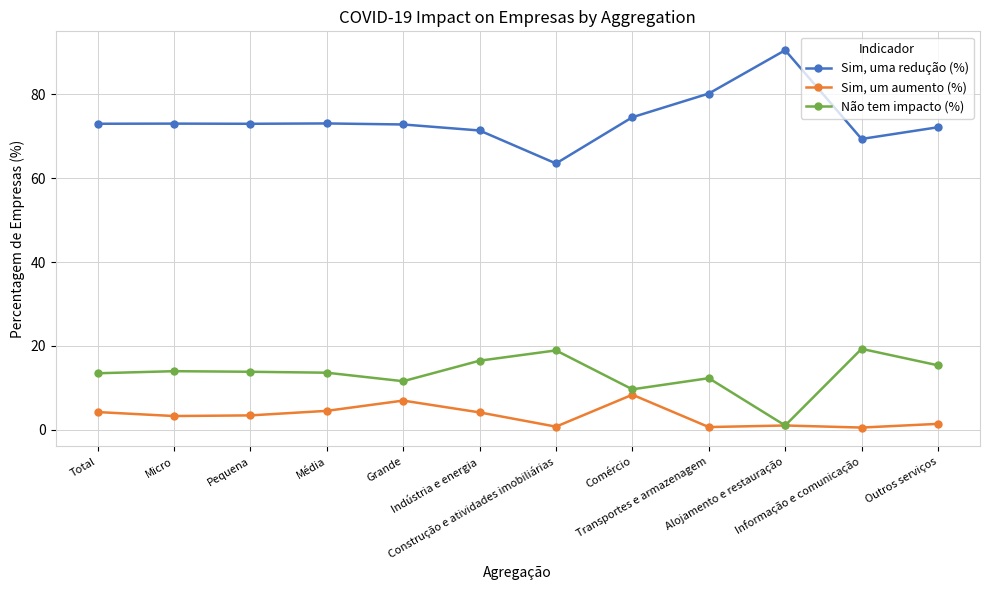

Which series has the largest total across all categories?

Sim, uma redução (%)